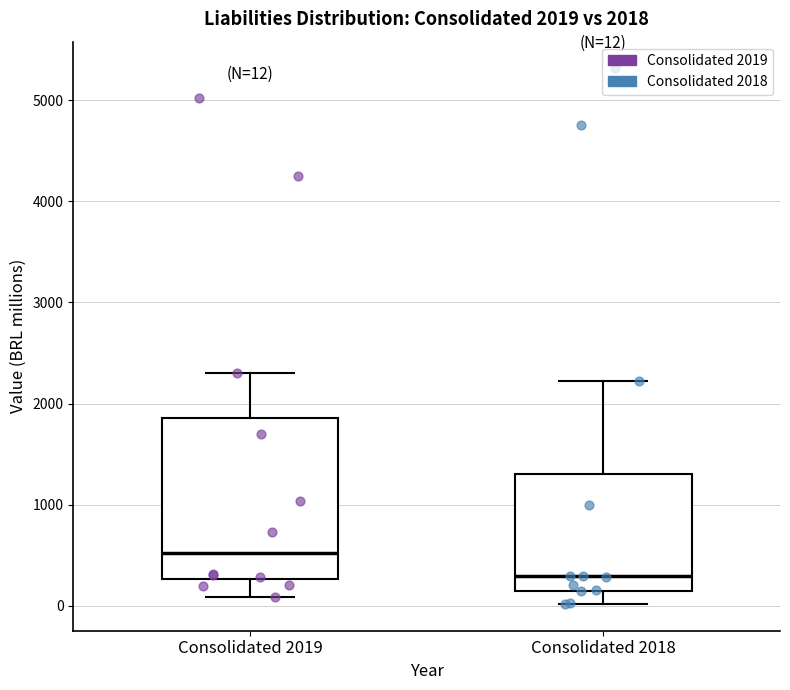

Which box is the tallest, from its lower edge to its upper edge?

Consolidated 2019